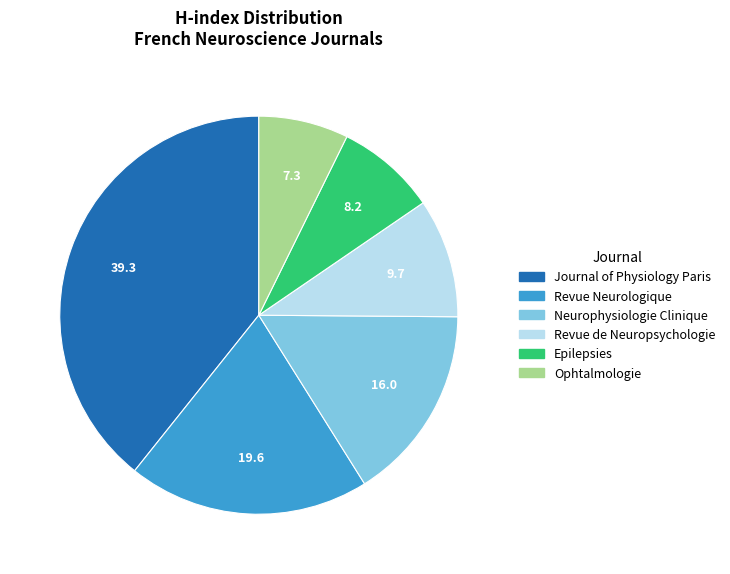

What is the ratio of the value at Revue Neurologique to the value at Epilepsies?

2.4